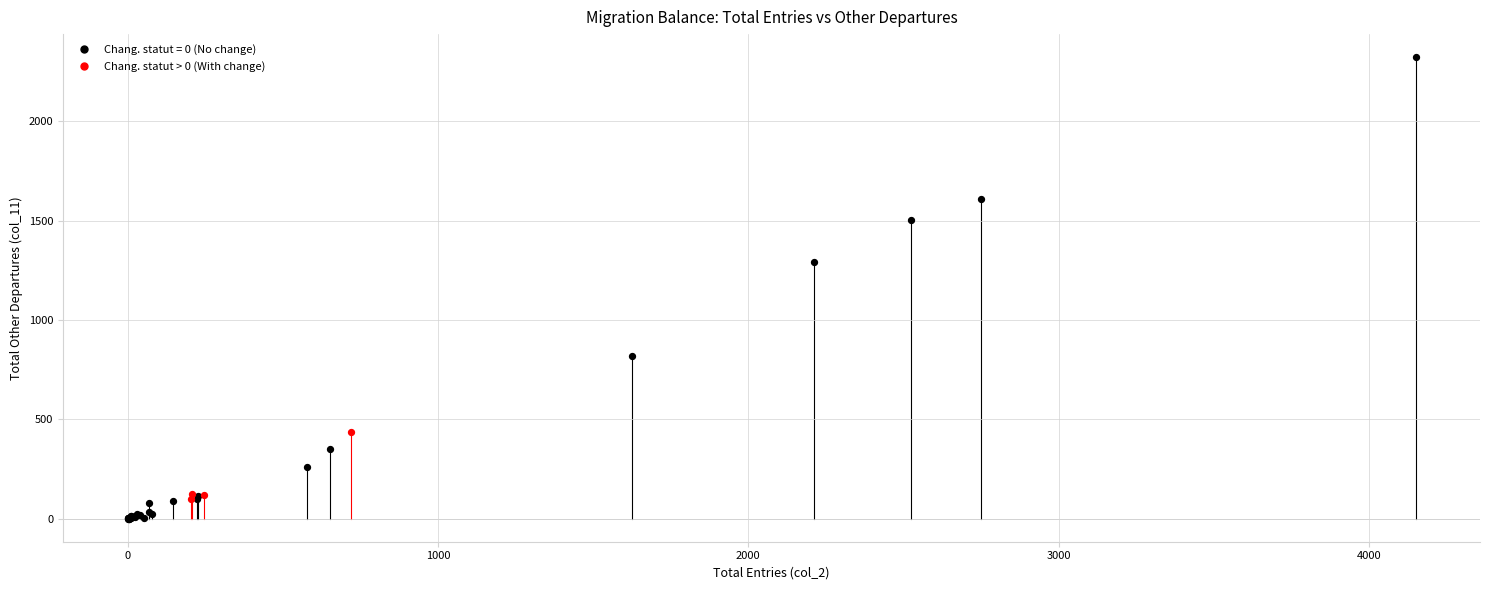

Which series reaches the maximum Y coordinate?

Chang. statut = 0 (No change)